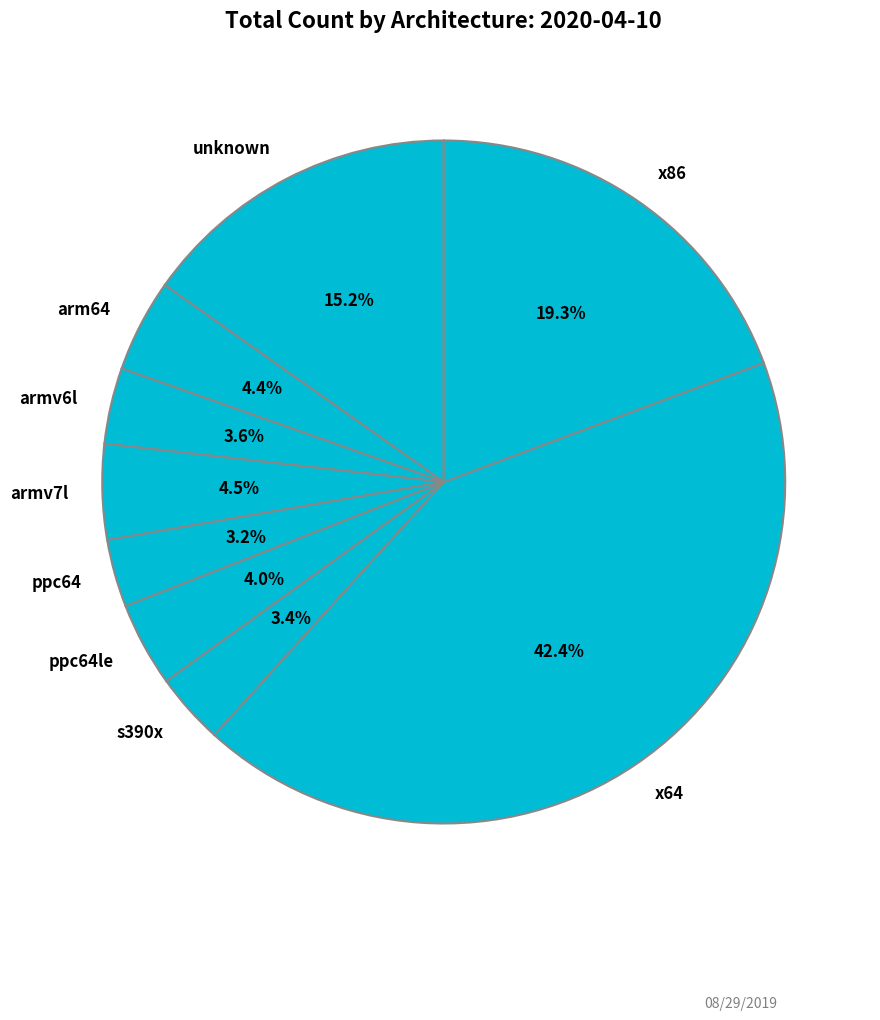

Between ppc64le and x64, which is larger?

x64